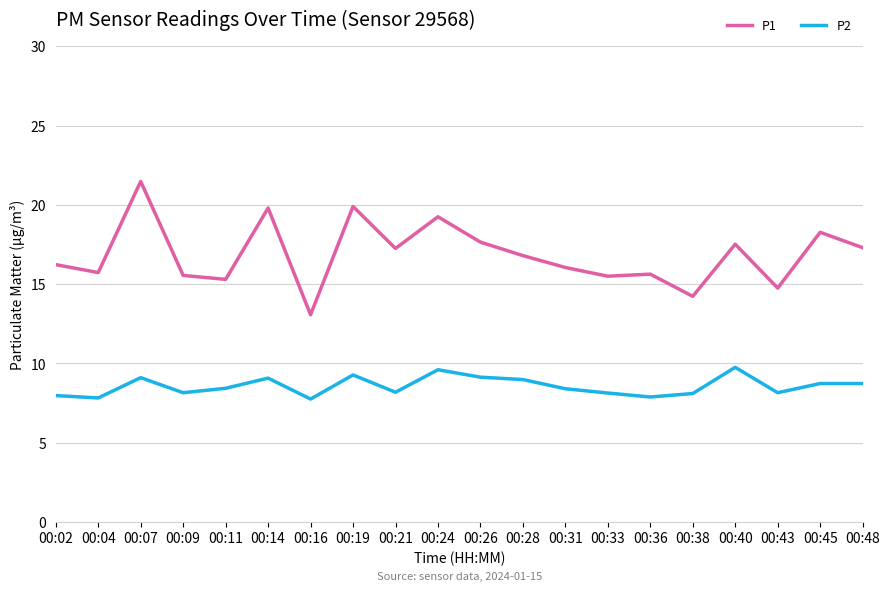

Which series changed the most between 00:02 and 00:45?

P1